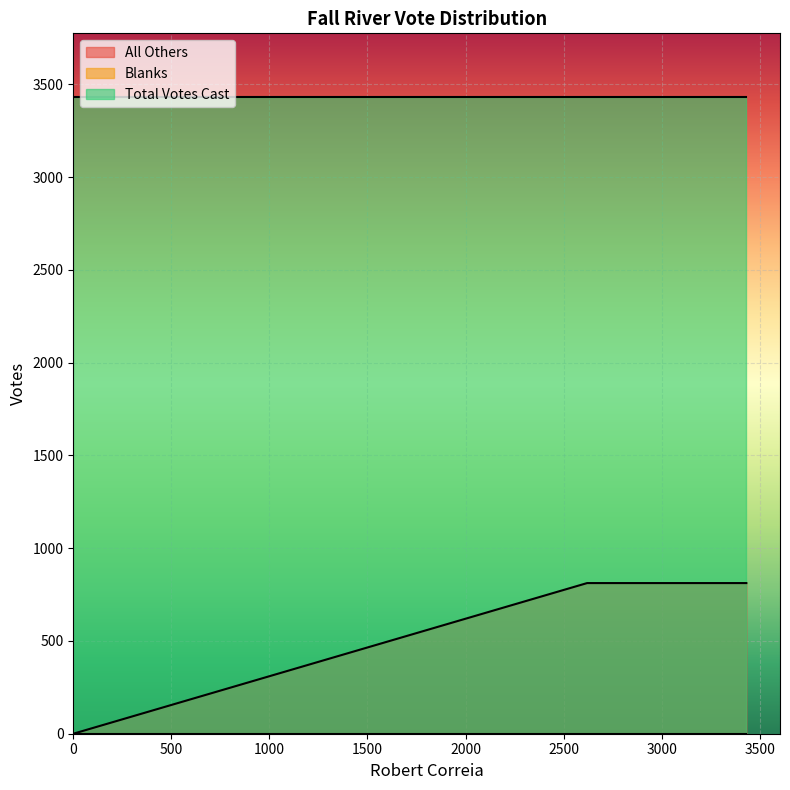

The value of Blanks at 2620 is 0. True or false?

True